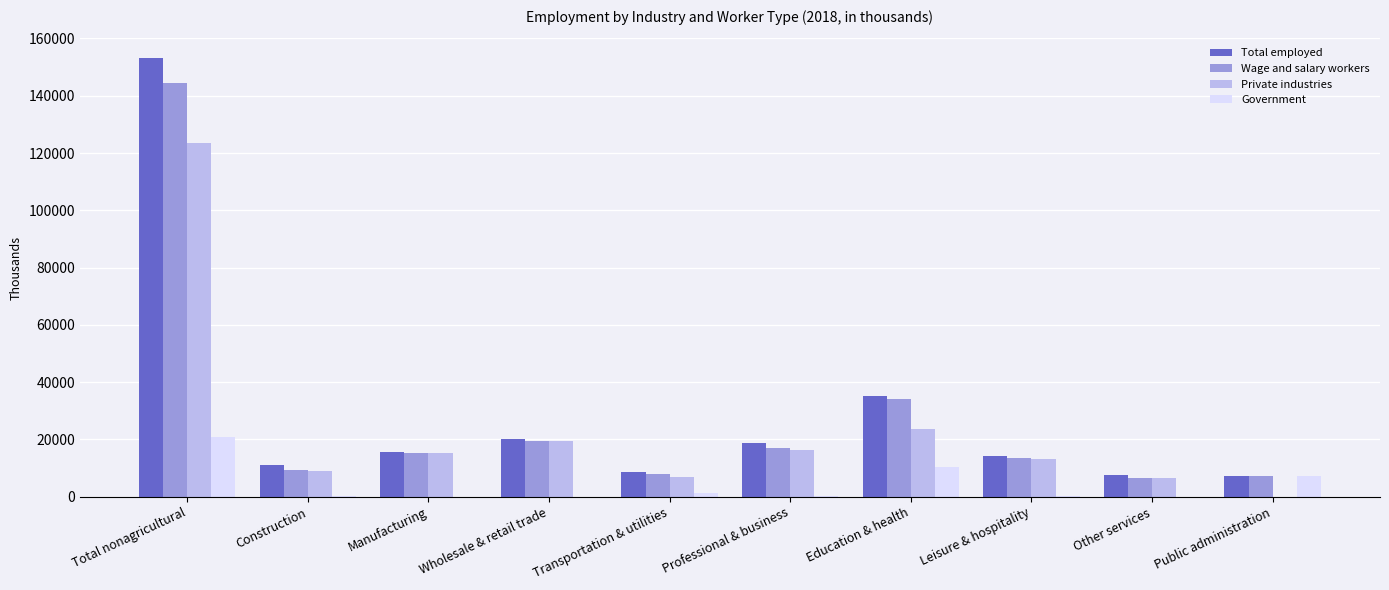

What is the highest value of the Government series?

20942